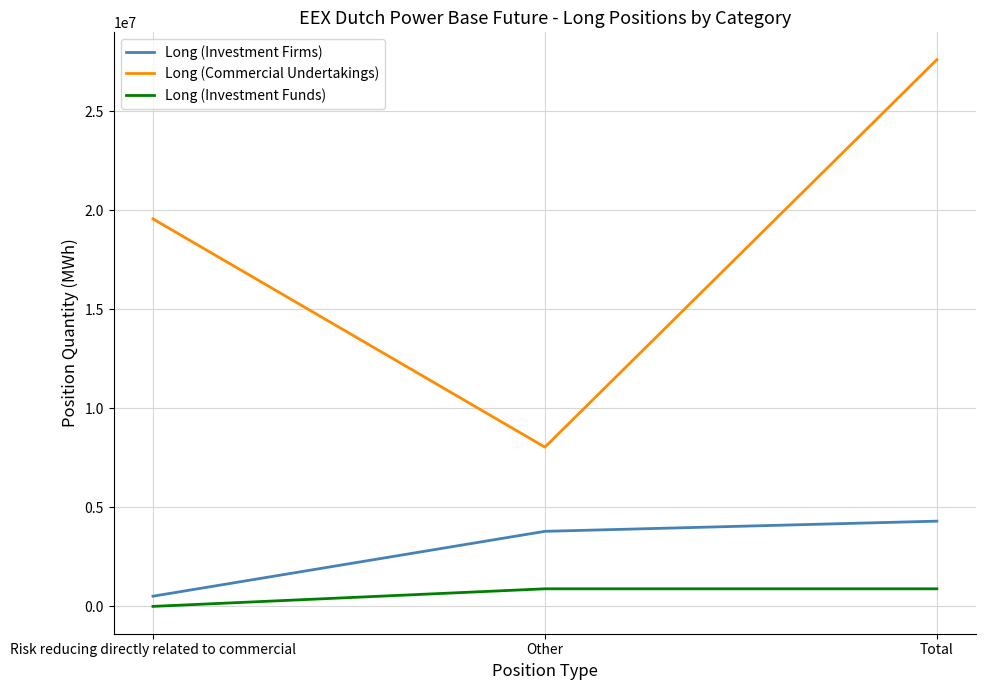

Count the Long (Investment Firms) values in the range 513820 to 4302083.

3